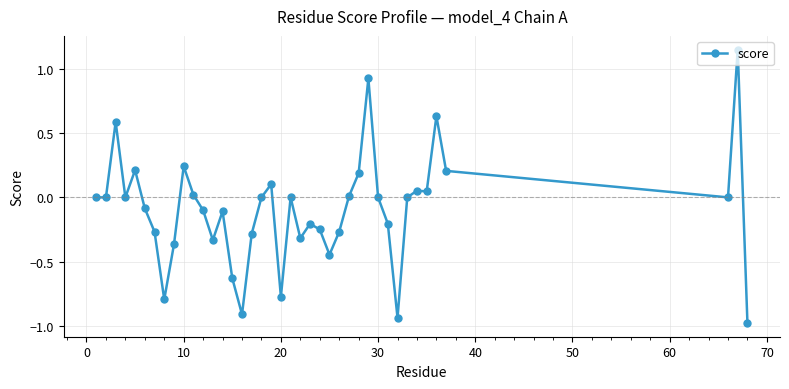

What is the smallest value displayed?

-1.0